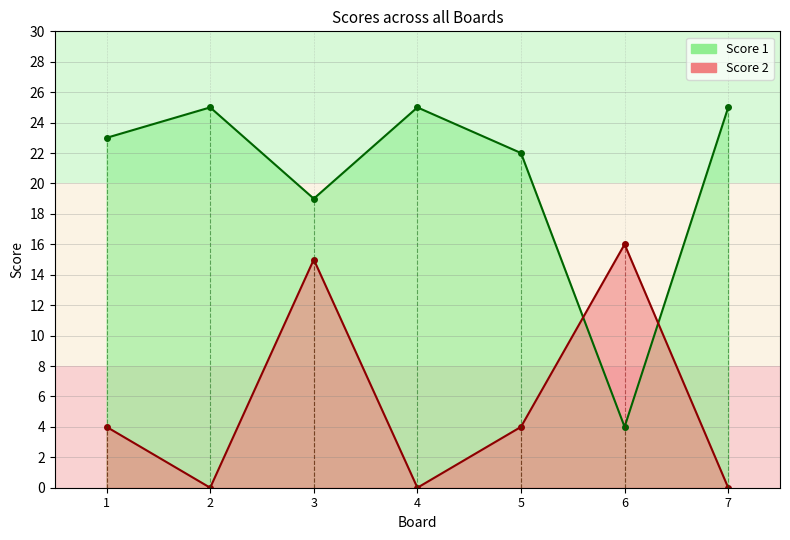

True or false: Score 1 and Score 2 cross at least once.

True